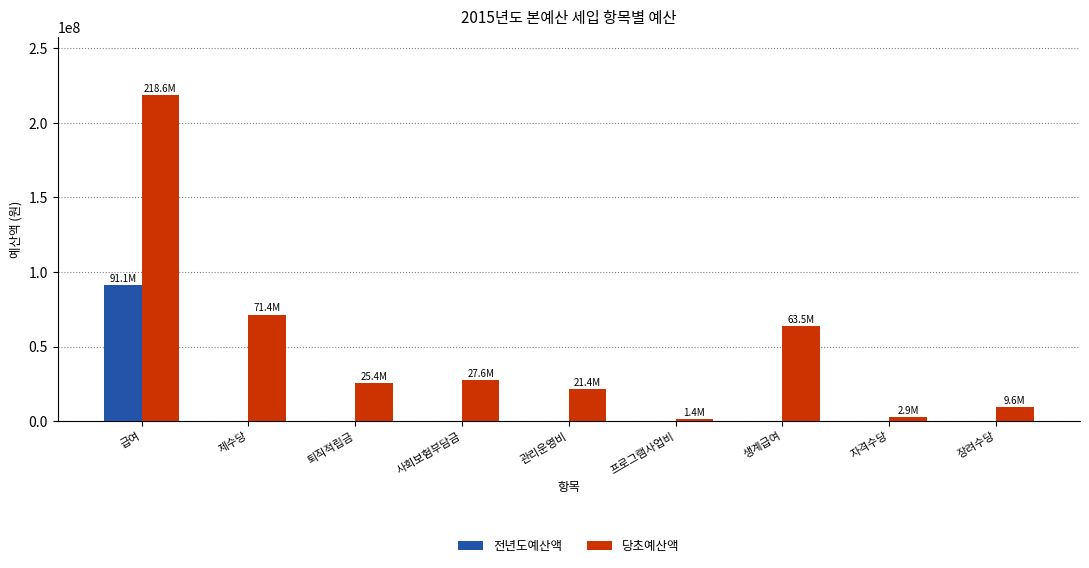

Count the number of categories in the chart.

9